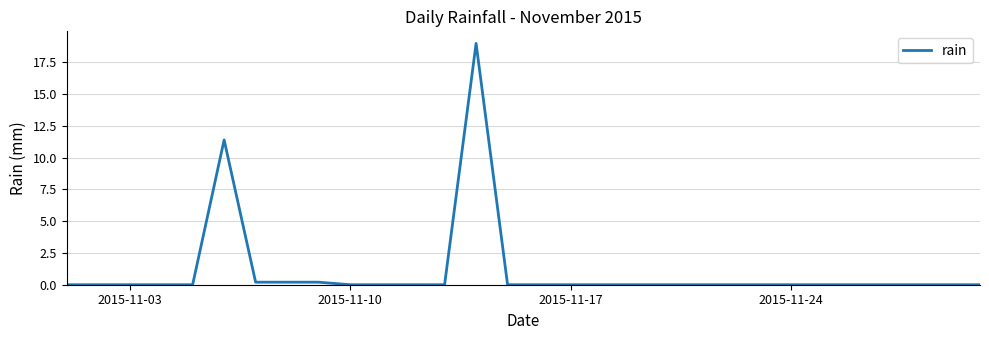

What is the difference between the maximum and minimum values?

19.0